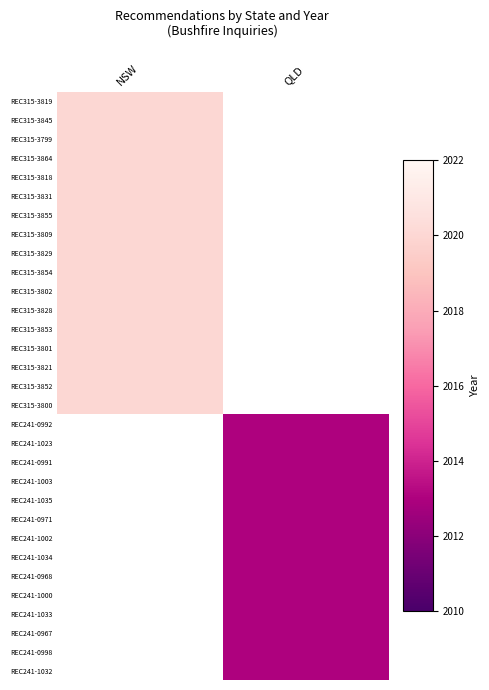

What is the highest value of the REC315-3852 series?

2020.0